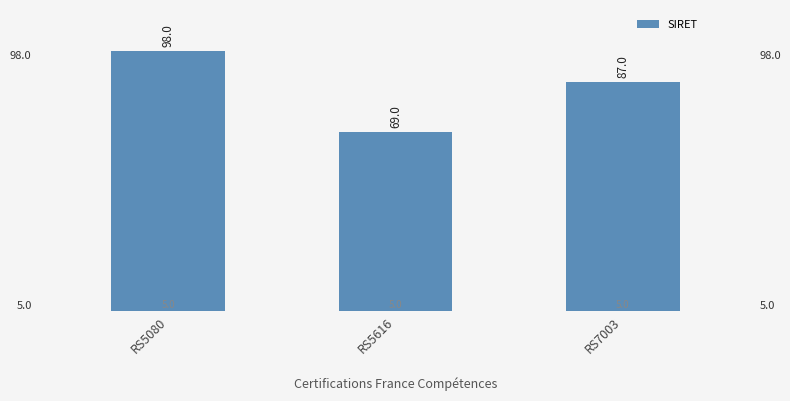

How many data points are less than 87?

1